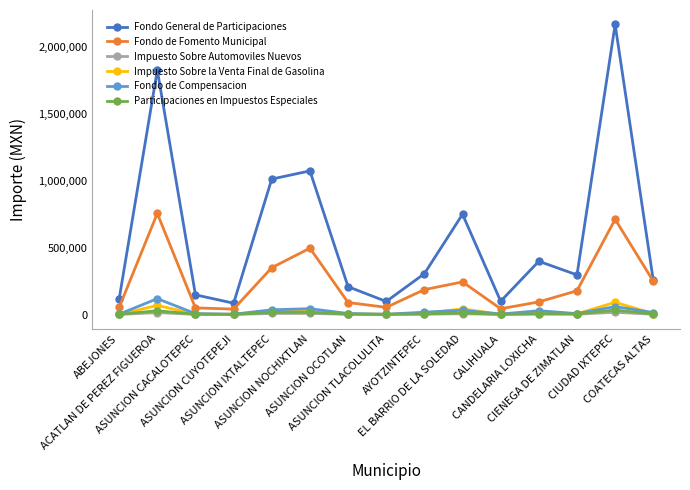

True or false: Impuesto Sobre Automoviles Nuevos and Participaciones en Impuestos Especiales cross at least once.

False